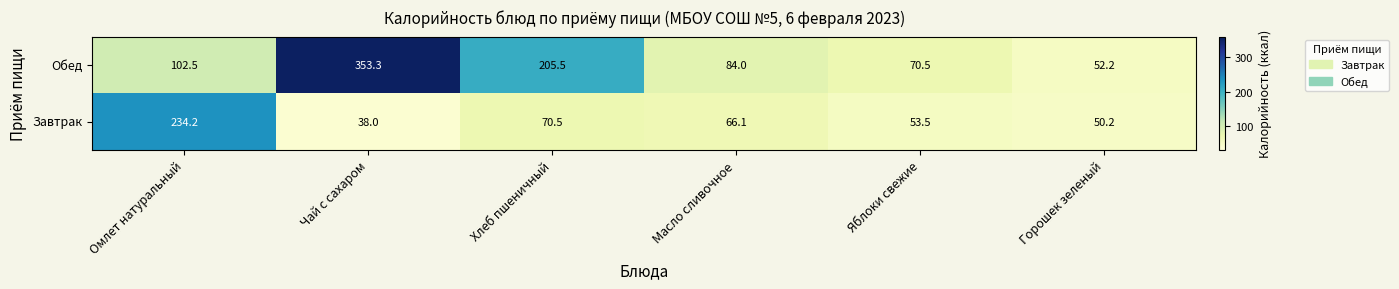

What is the difference between the second highest and second lowest values in the Обед series?

135.0